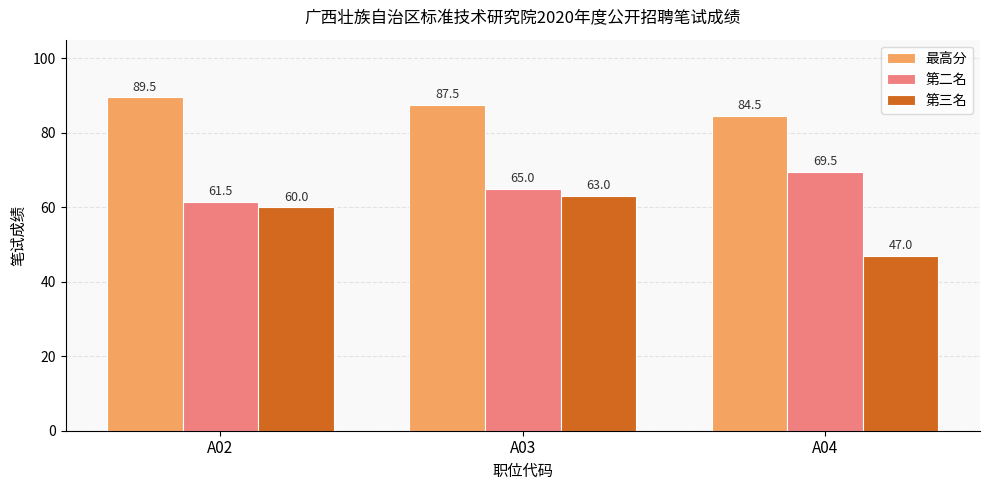

Reading left to right, extract all data points from this chart.

最高分: 89.5	87.5	84.5
第二名: 61.5	65.0	69.5
第三名: 60.0	63.0	47.0